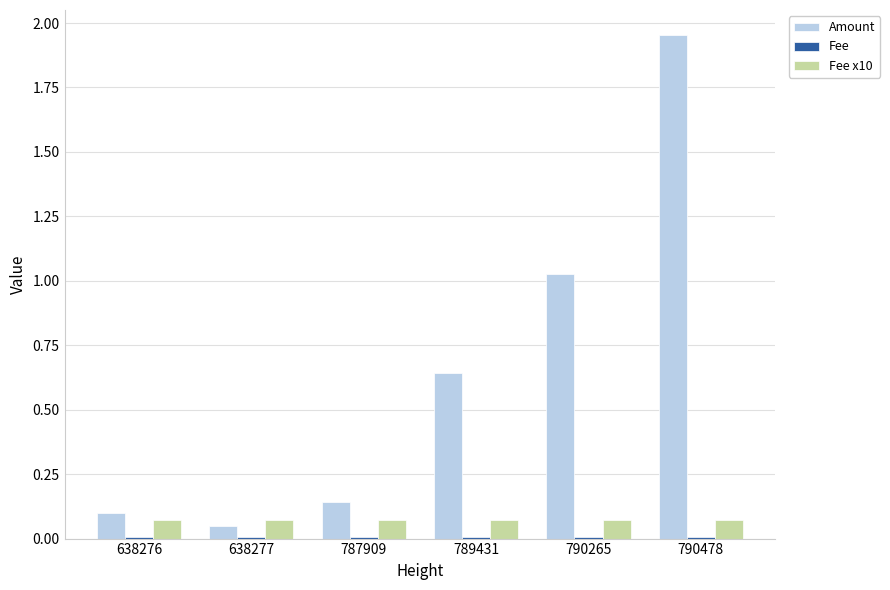

The value of Amount at 790478 is 1.3. True or false?

False